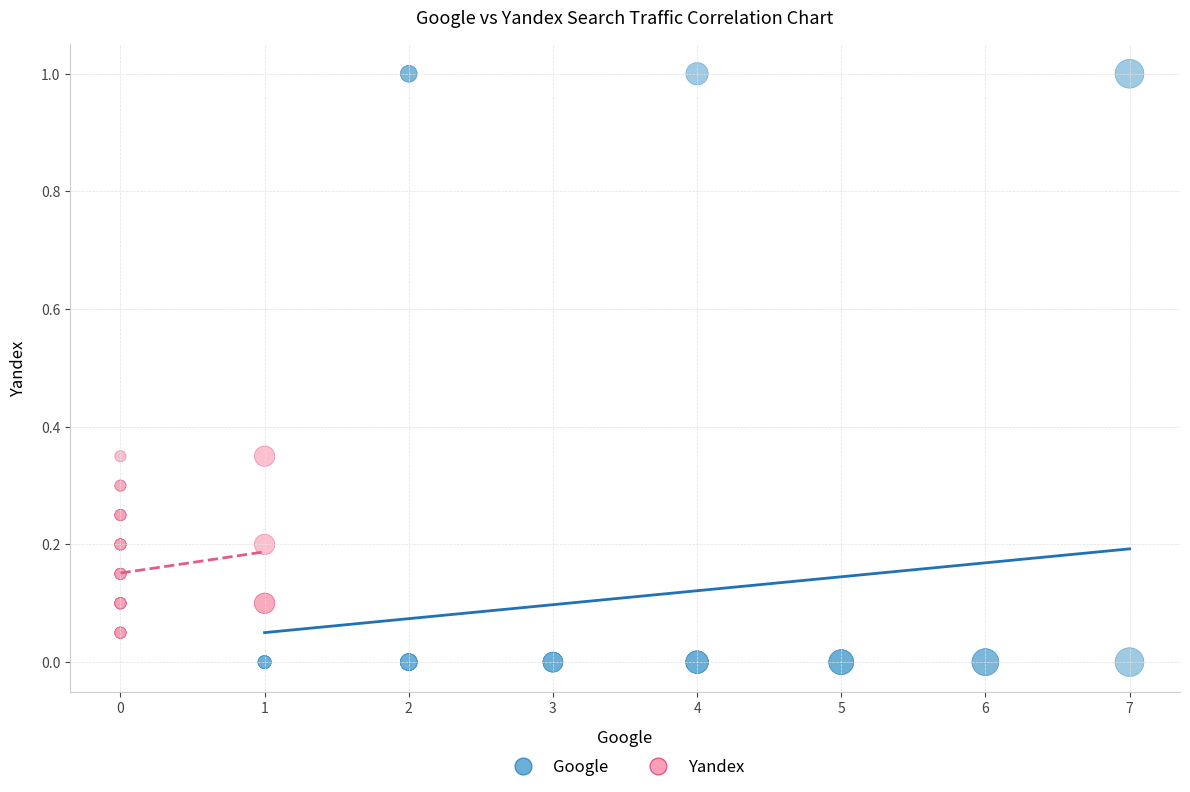

What are all the series names shown in the legend?

Google, Yandex